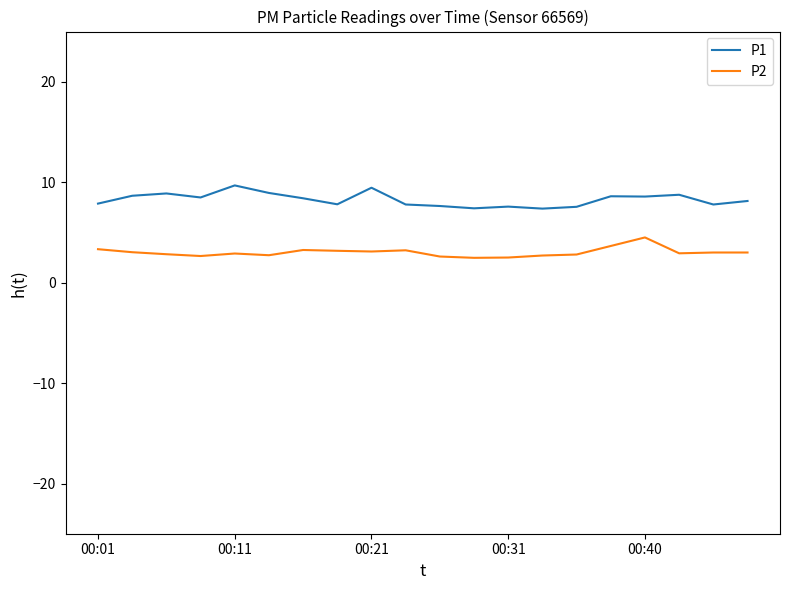

What is the greatest value displayed?

9.7